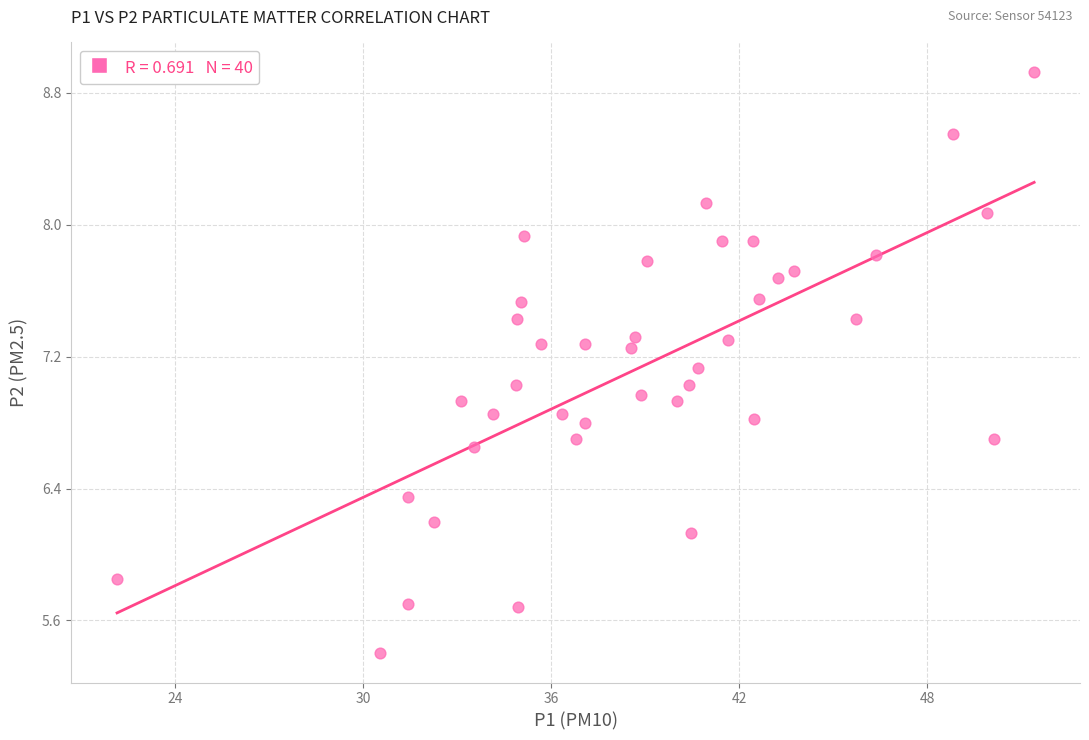

What is the range of Y values (max minus min)?

3.5